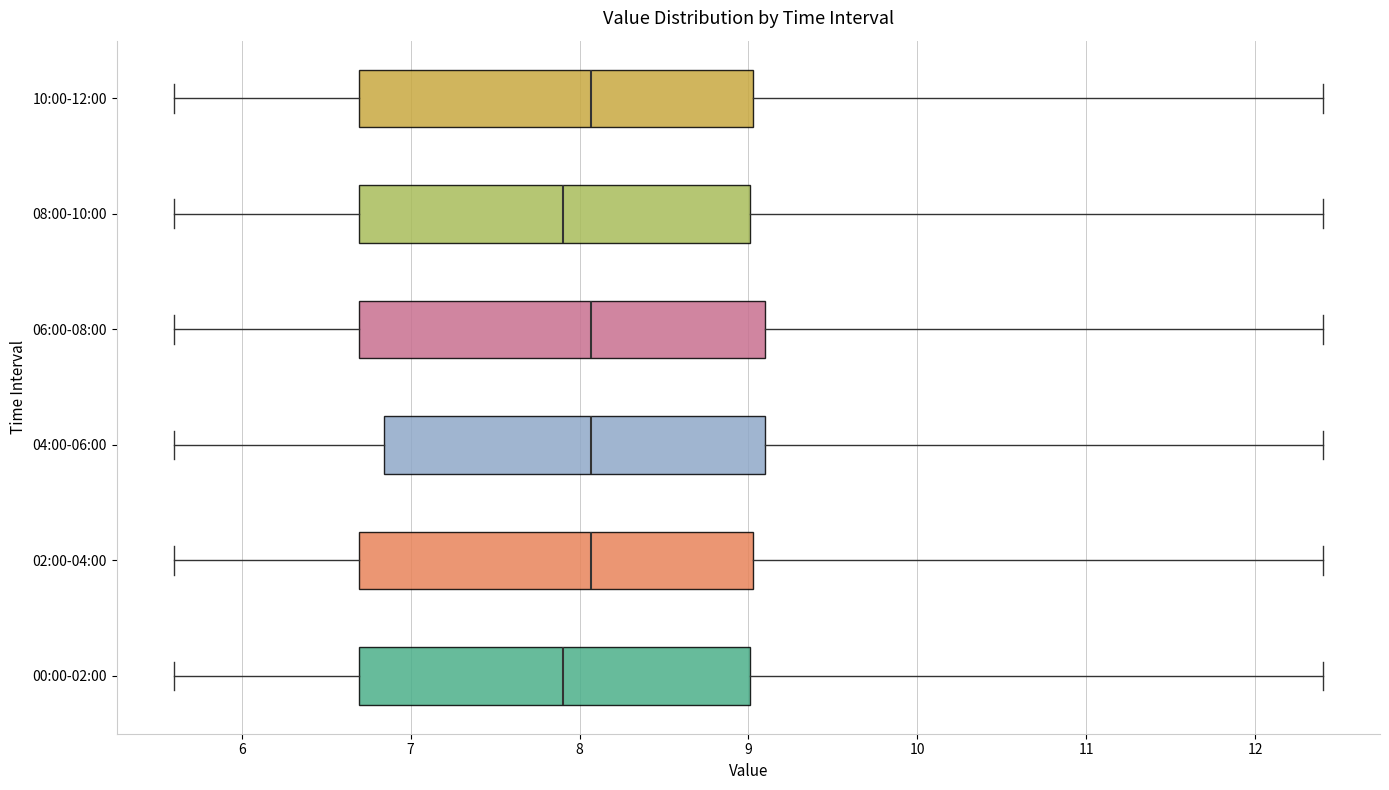

Where does the right whisker of the box for 00:00-02:00 end on the x-axis? The values are not printed on the chart, so give them approximately, as read against the axis.

12.4